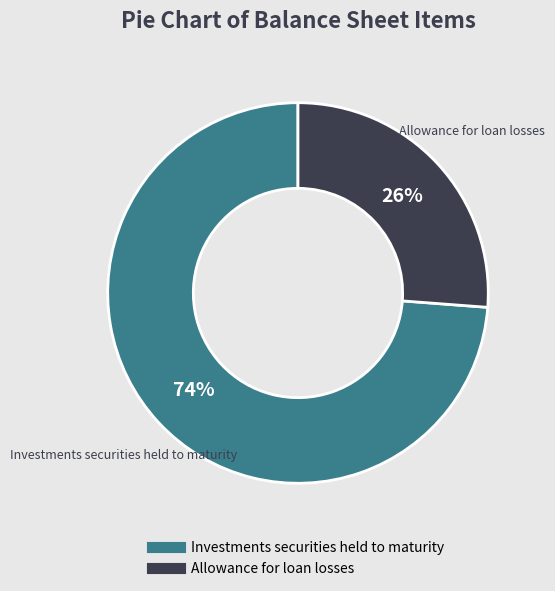

Does Investments securities held to maturity account for over 50% of the chart?

Yes